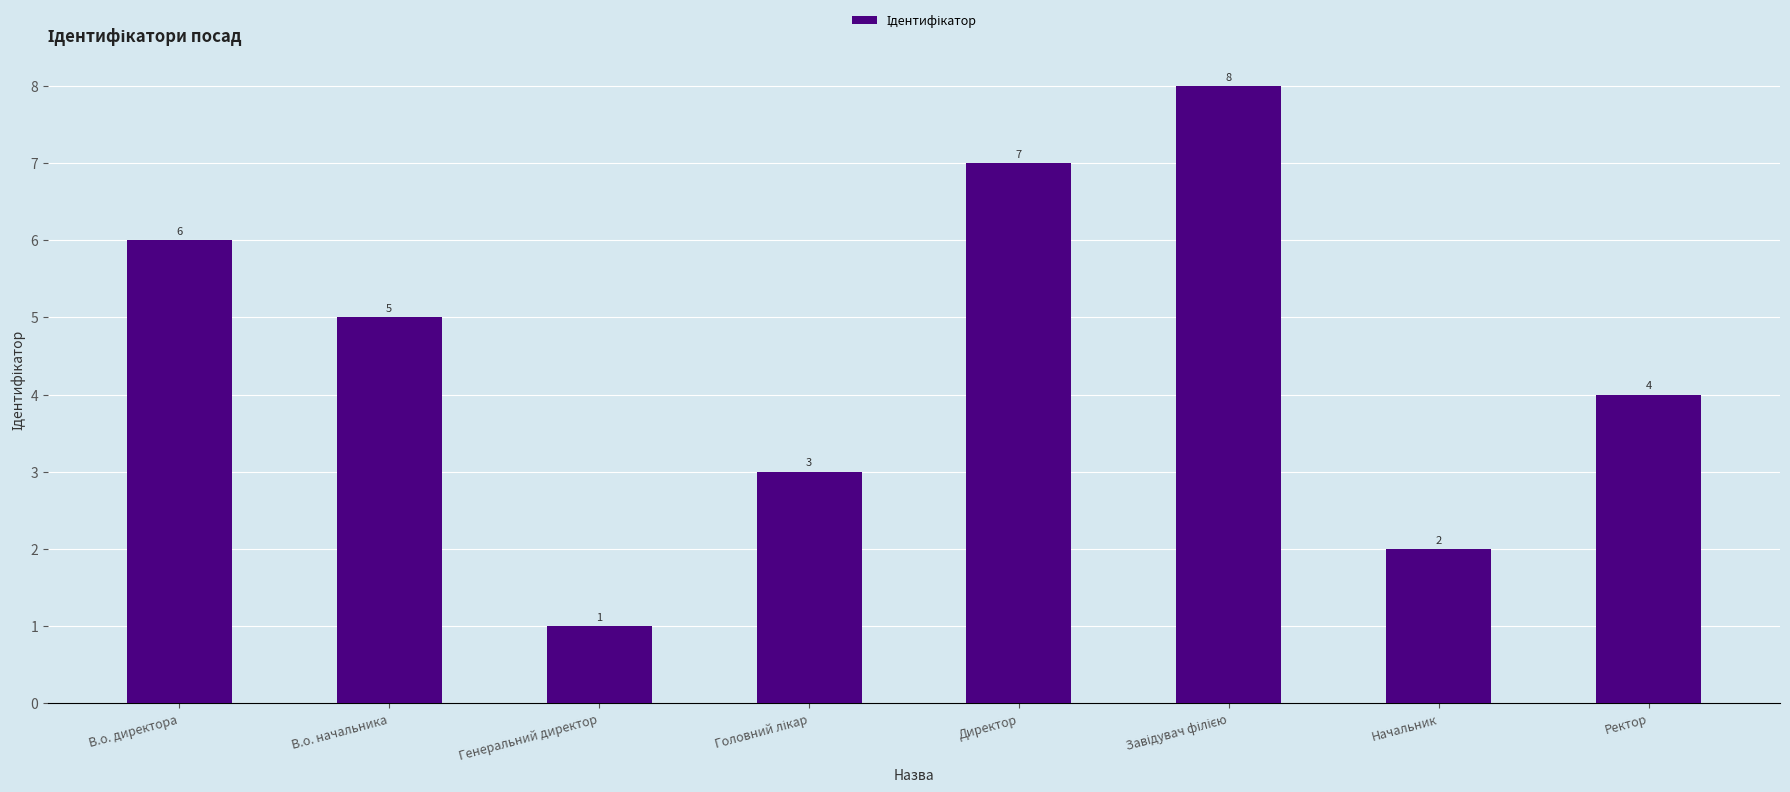

What is the value of the 4th bar from the left?

3